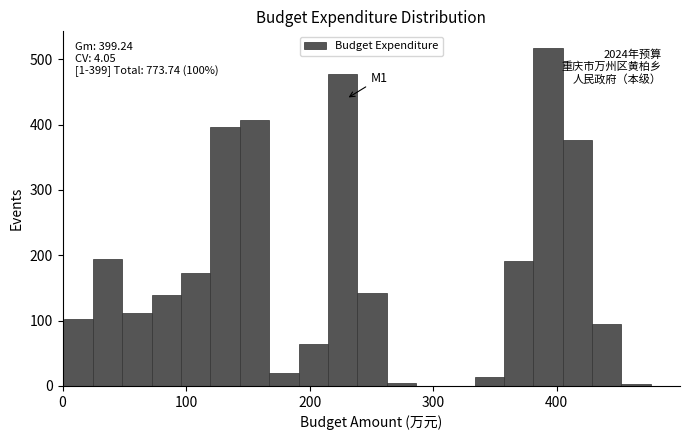

Around what value on the x-axis is the tallest bar? Give the approximate position of its centre, as read against the axis.

390